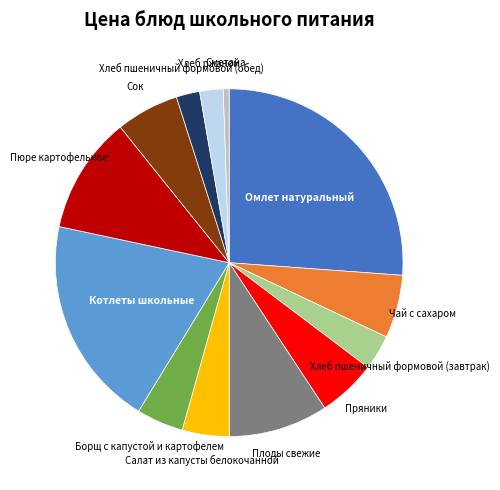

How many slices are in this pie chart?

13